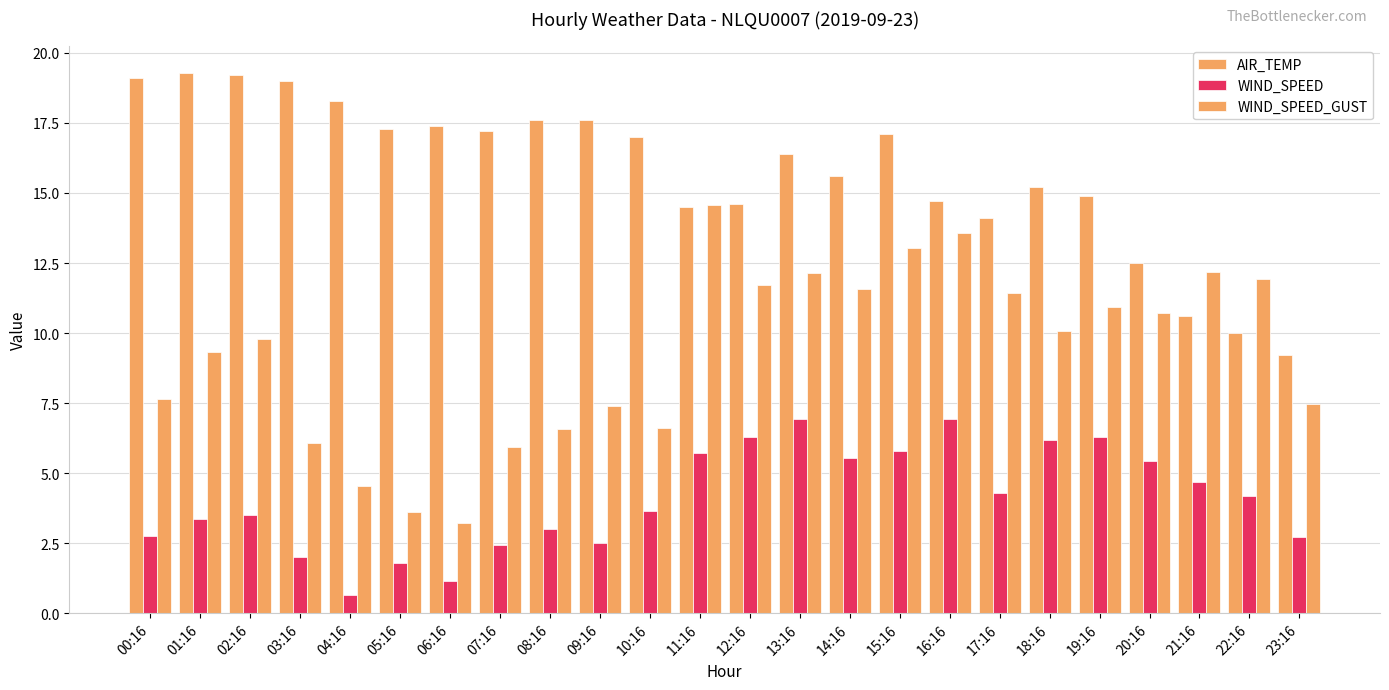

Reading left to right, what are all the values shown in this chart?

AIR_TEMP: 19.1	19.3	19.2	19.0	18.3	17.3	17.4	17.2	17.6	17.6	17.0	14.5	14.6	16.4	15.6	17.1	14.7	14.1	15.2	14.9	12.5	10.6	10.0	9.2
WIND_SPEED: 2.8	3.4	3.5	2.0	0.6	1.8	1.1	2.4	3.0	2.5	3.6	5.7	6.3	6.9	5.5	5.8	6.9	4.3	6.2	6.3	5.4	4.7	4.2	2.7
WIND_SPEED_GUST: 7.6	9.3	9.8	6.1	4.6	3.6	3.2	5.9	6.6	7.4	6.6	14.6	11.7	12.1	11.6	13.0	13.6	11.4	10.1	10.9	10.7	12.2	11.9	7.5